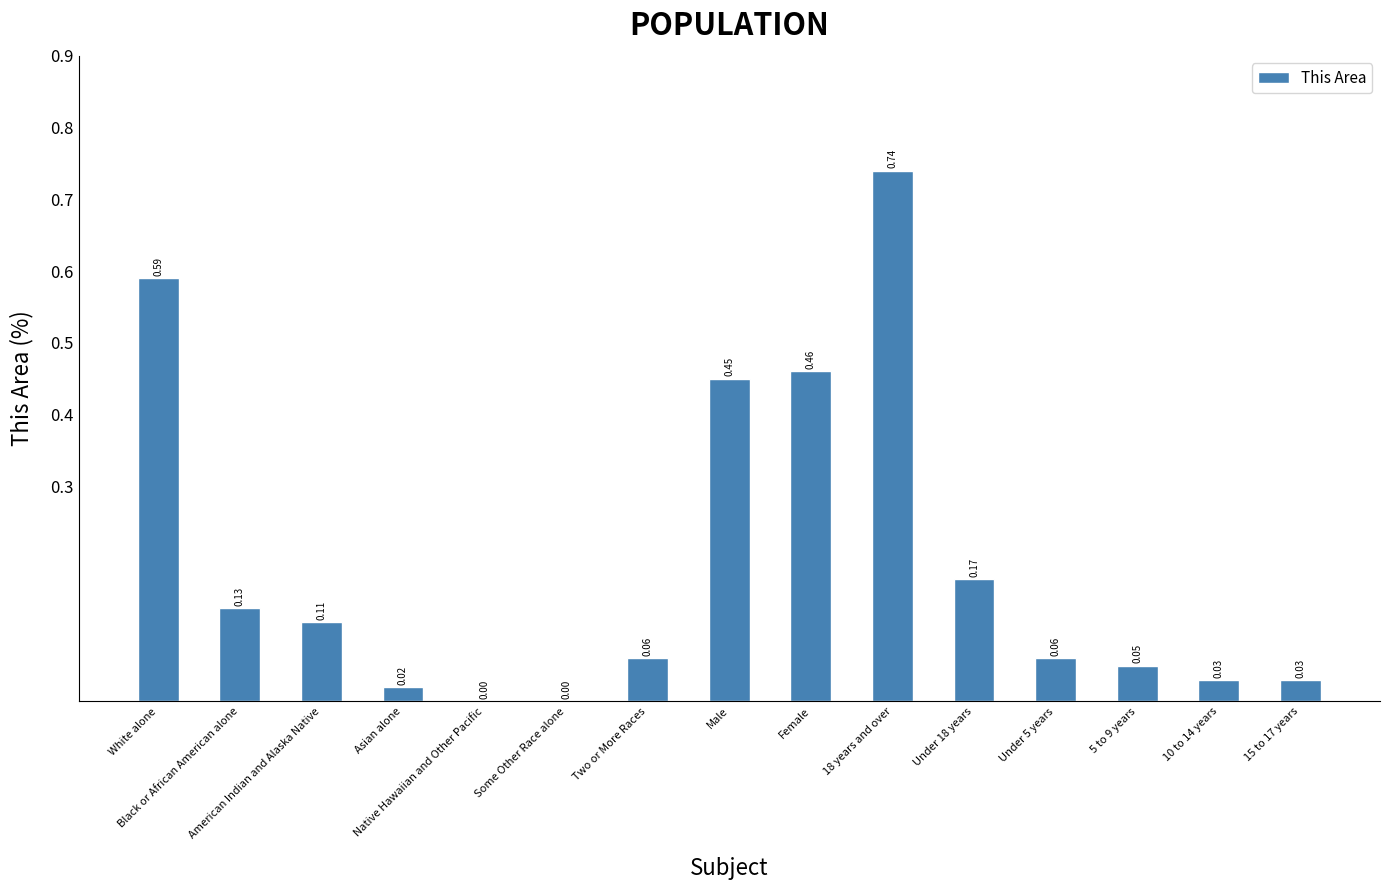

What is the change in value from White alone to Native Hawaiian and Other Pacific?

-0.6